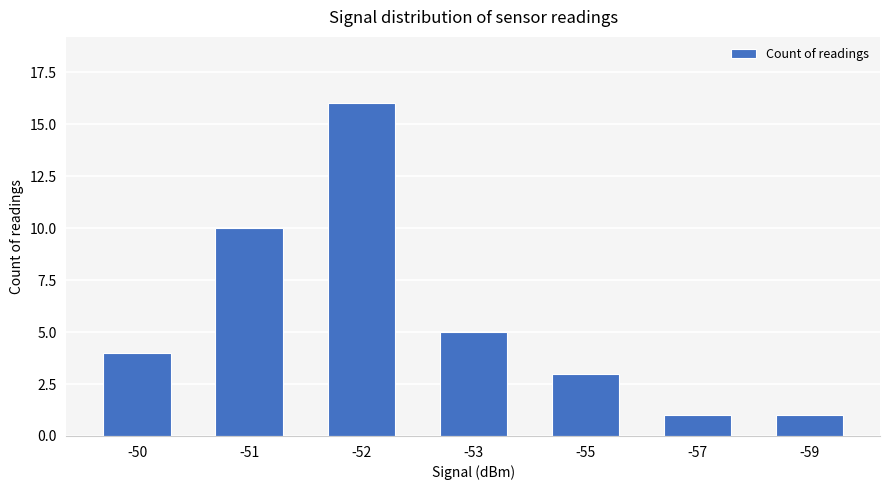

At which category does the chart reach its peak across all series?

-52